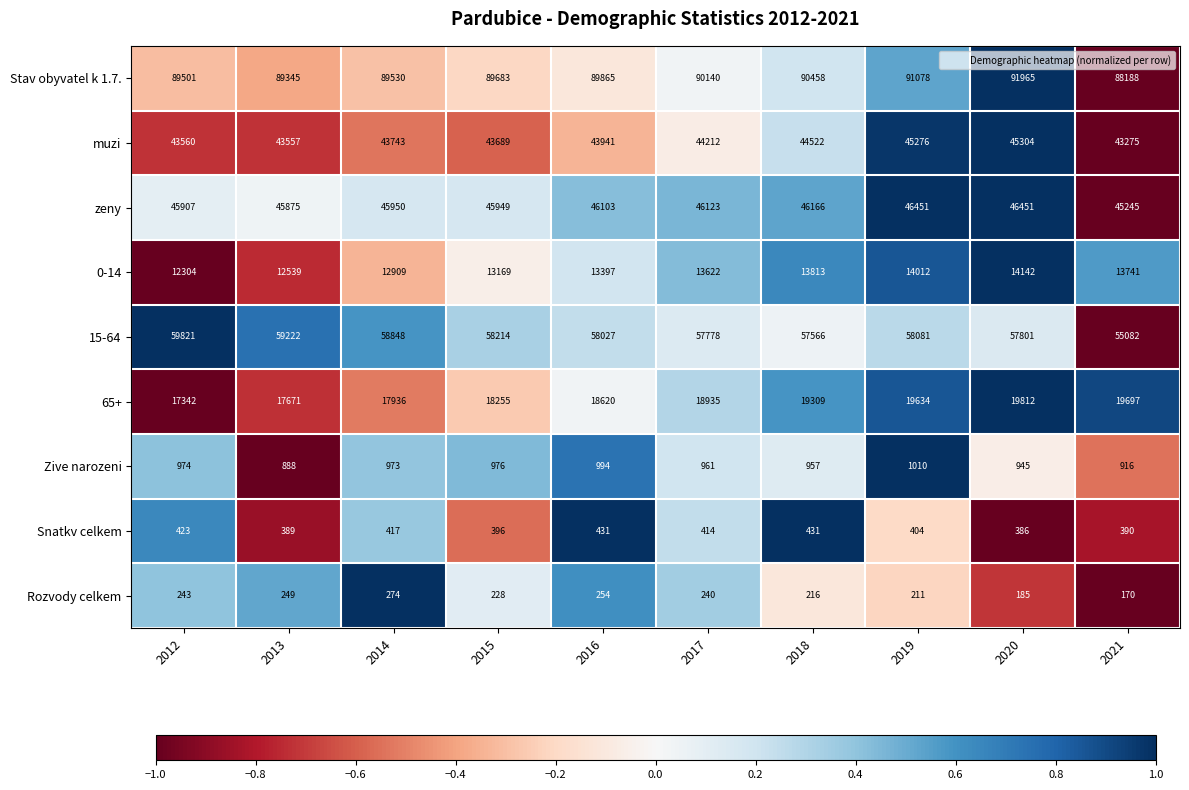

At which category is the sum across all series the highest?

2020